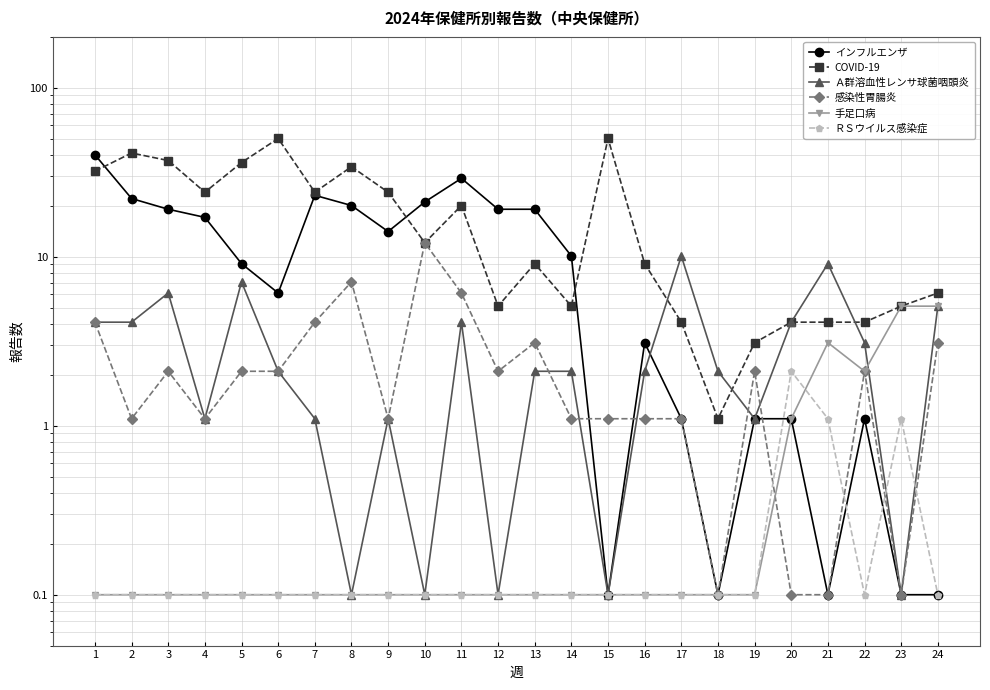

Does the chart have visible grid lines?

Yes